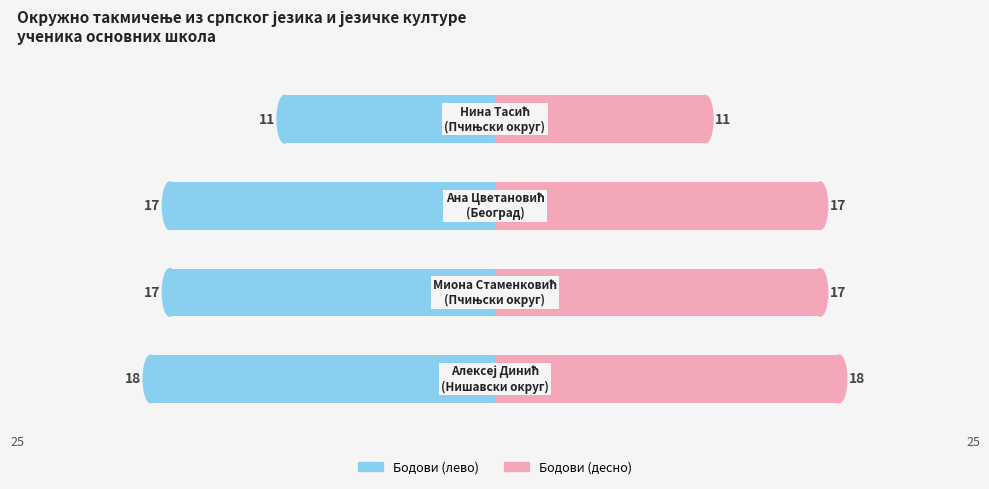

Which series has the largest total across all categories?

Бодови (десно)